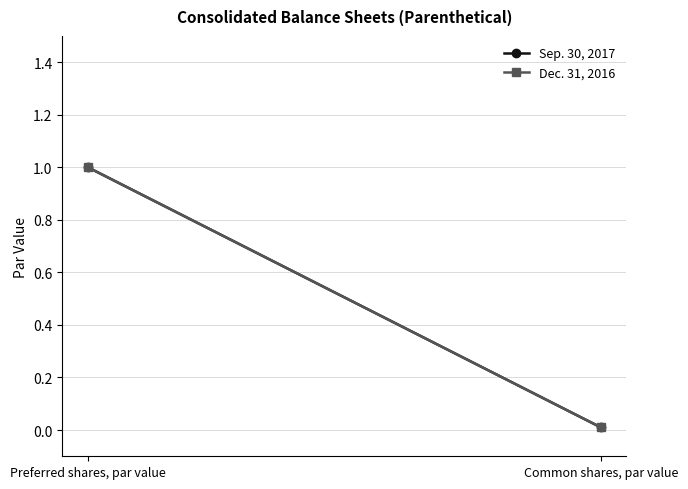

What is the difference between the maximum and minimum values in the Sep. 30, 2017 series?

1.0